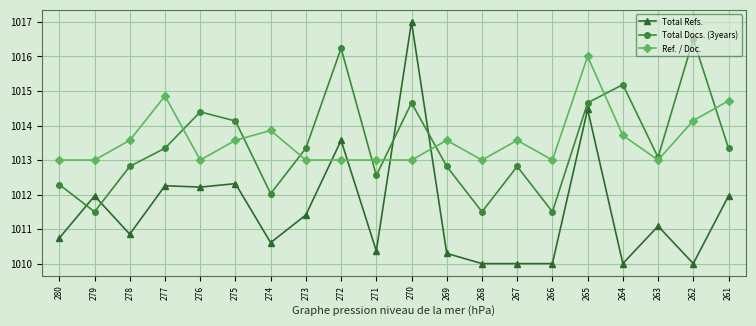

True or false: Total Refs. has more than 1 interior local peaks.

True